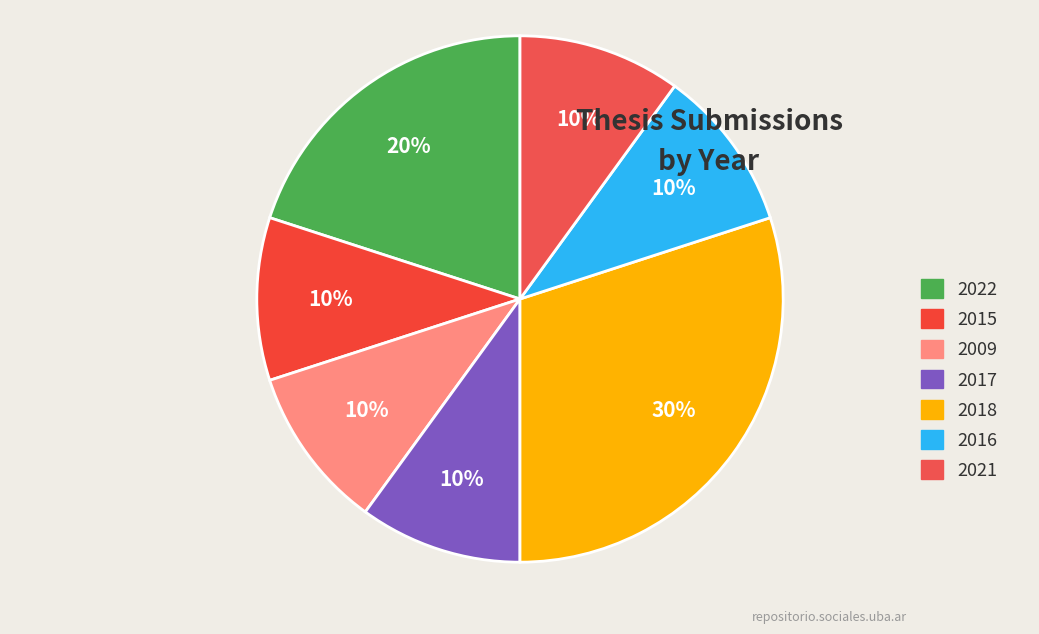

How many segments does this pie chart have?

7